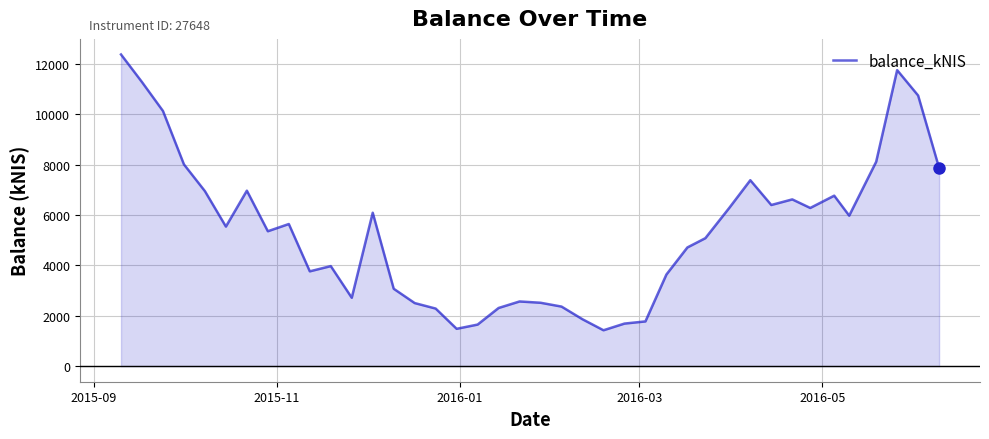

What is the maximum value shown in the chart?

12368.4